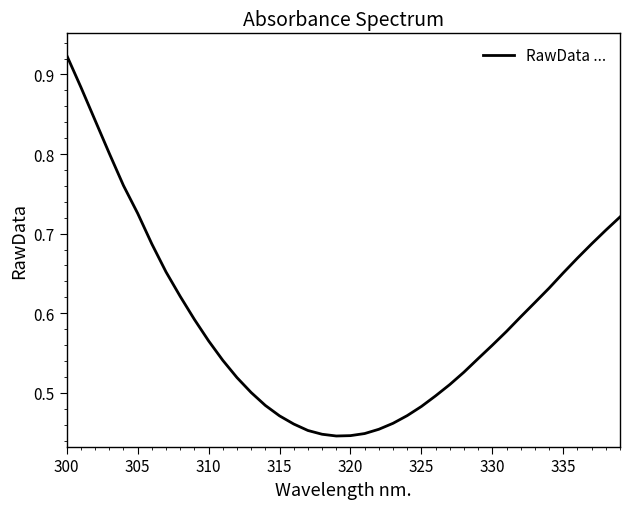

Reading left to right, what are all the values shown in this chart?

0.9	0.9	0.8	0.8	0.8	0.7	0.7	0.7	0.6	0.6	0.6	0.5	0.5	0.5	0.5	0.5	0.5	0.5	0.4	0.4	0.4	0.4	0.5	0.5	0.5	0.5	0.5	0.5	0.5	0.5	0.6	0.6	0.6	0.6	0.6	0.7	0.7	0.7	0.7	0.7